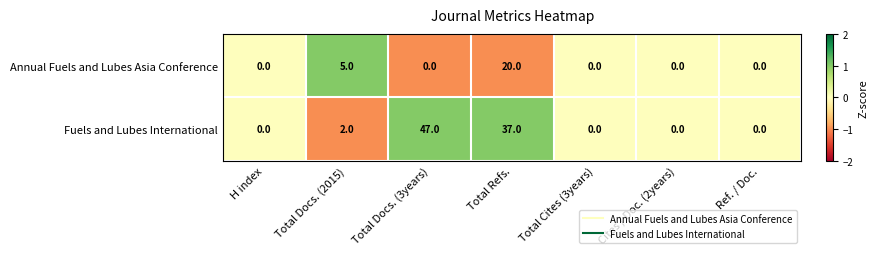

The value of Annual Fuels and Lubes Asia Conference at H index is 0. True or false?

True